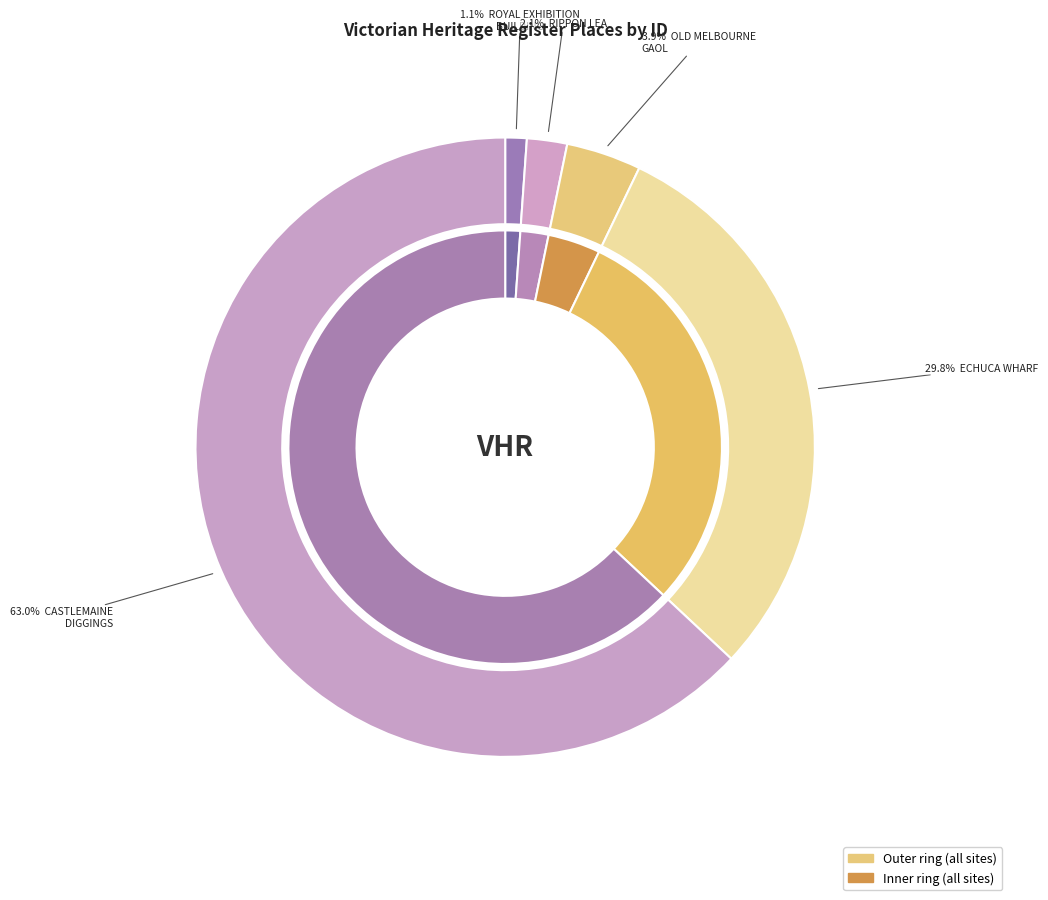

To the nearest percent, what is the difference between the largest and smallest slice percentages?

62%